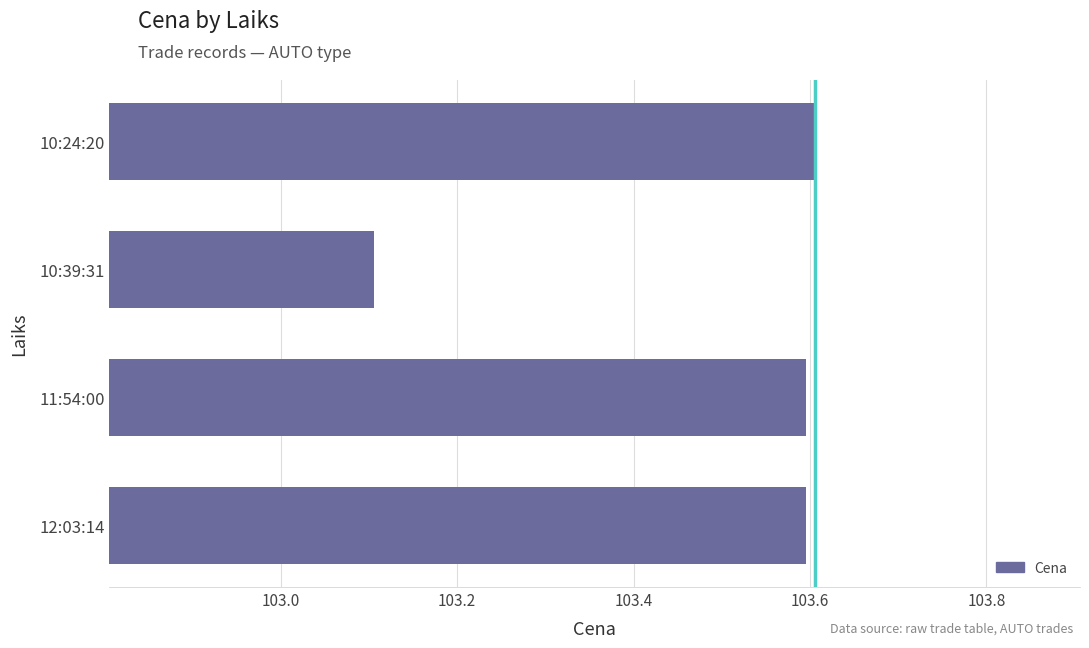

The chart shows a value of 141.5 at 10:24:20. True or false?

False